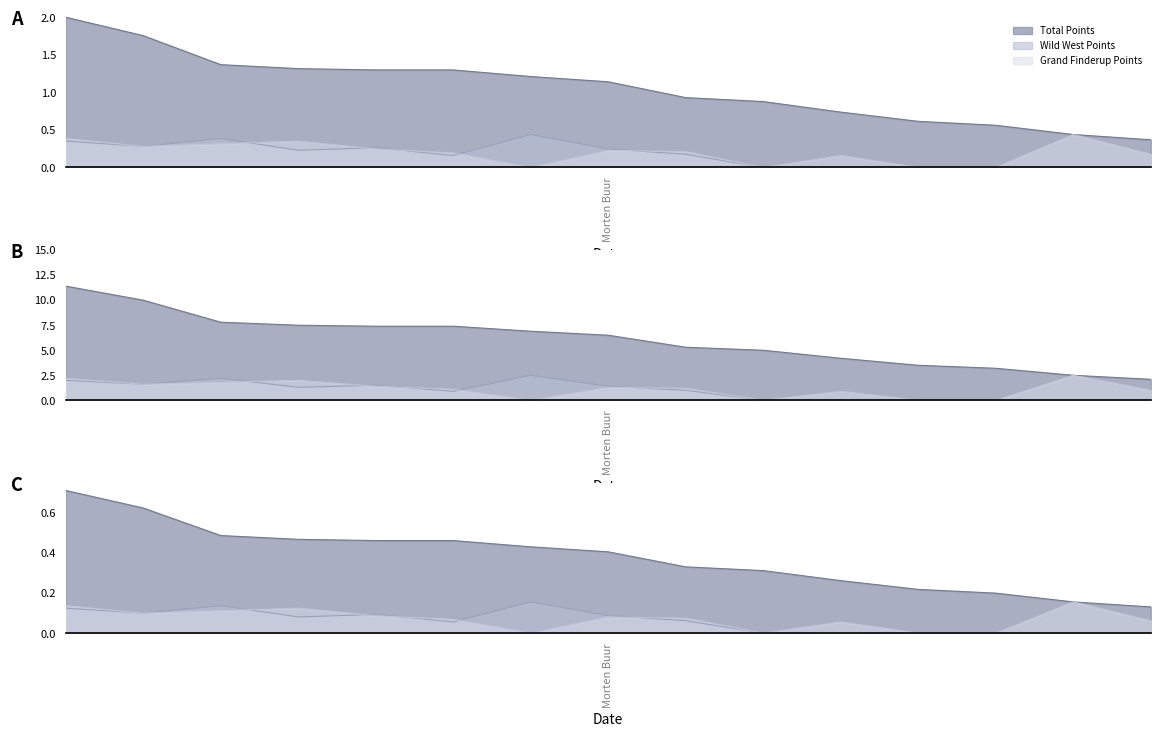

How many positive values does the Wild West Points series have?

9